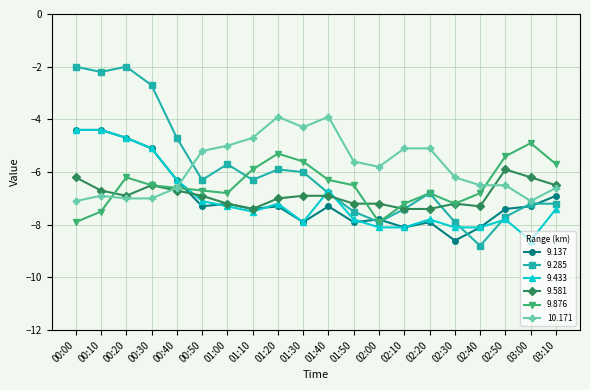

What is the label of the 2nd point from the right?

03:00